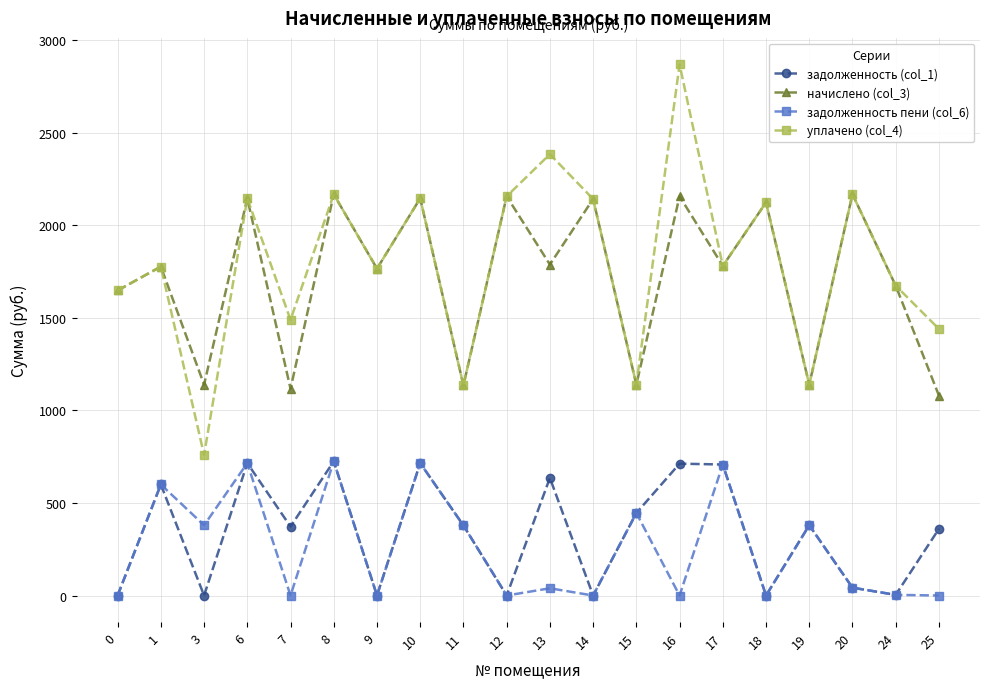

What is the value of the начислено (col_3) point at the 14th from the left?

2156.9